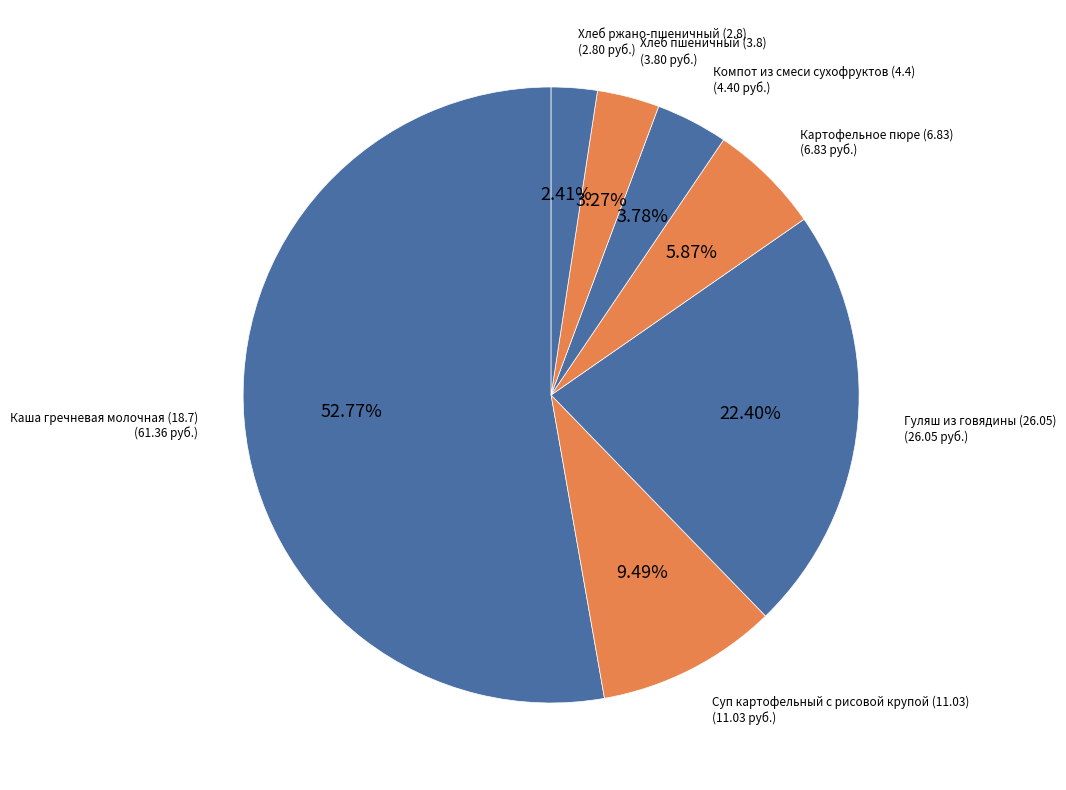

To the nearest percent, what is the average slice percentage?

14%